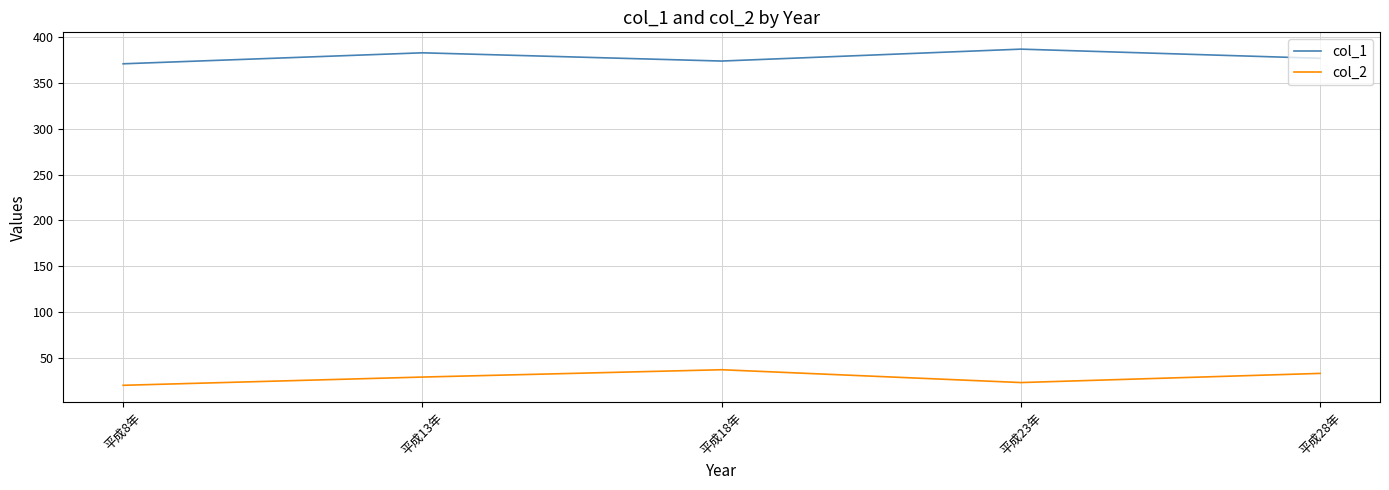

Where does the col_1 series first go above 377?

平成13年